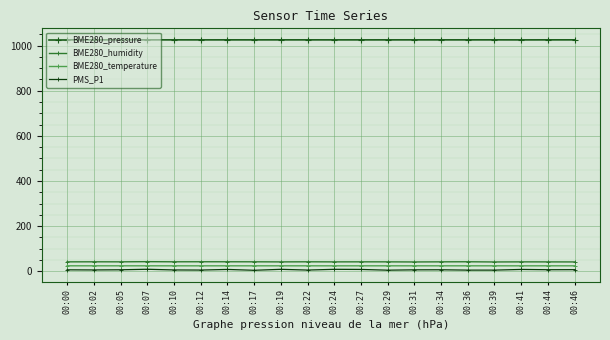

Reading right to left, what are all the values shown in this chart?

BME280_pressure: 1025.2	1025.2	1025.0	1025.2	1025.2	1025.1	1025.1	1025.1	1025.1	1025.1	1025.1	1025.1	1025.1	1025.1	1025.1	1025.1	1025.1	1025.2	1025.1	1025.2
BME280_humidity: 41.3	41.4	41.6	41.1	42.0	41.7	41.1	41.6	41.7	41.5	41.9	41.4	41.8	42.0	42.0	41.9	42.4	41.7	41.8	41.6
BME280_temperature: 24.0	24.0	23.9	24.0	24.0	24.0	24.0	24.0	24.0	23.9	24.0	24.0	24.0	24.0	24.0	24.0	24.0	24.1	24.1	24.1
PMS_P1: 7.0	6.8	8.0	5.0	5.0	6.5	6.2	4.8	8.0	8.5	5.2	8.5	4.2	8.0	5.2	5.8	8.8	6.5	5.8	6.2